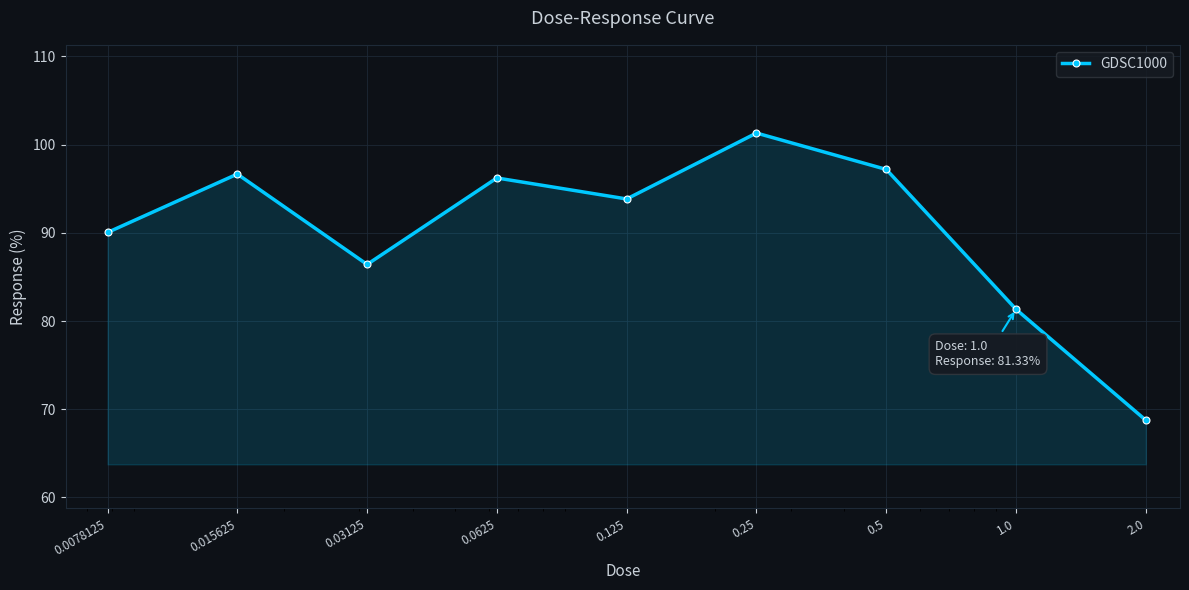

What is the difference between the maximum and minimum values?

32.6